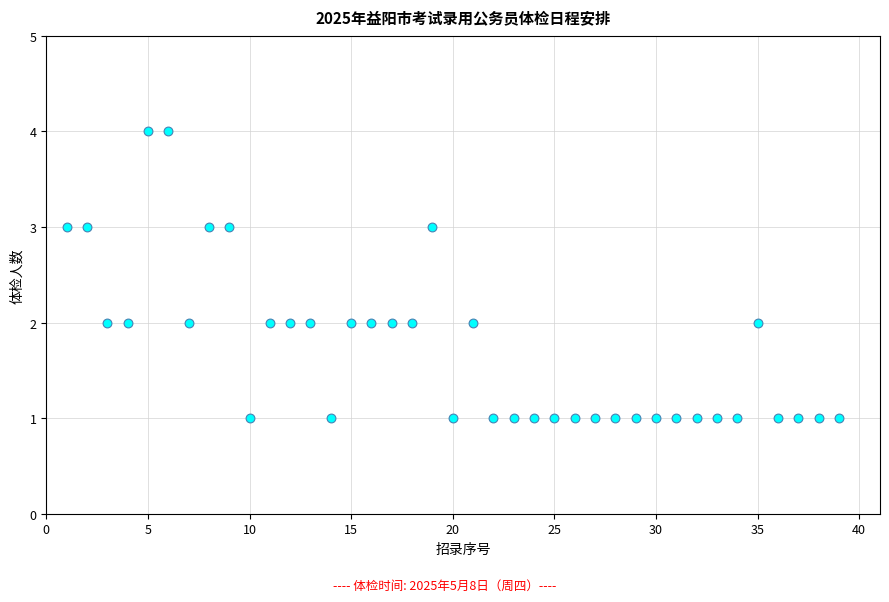

What is the range of Y values (max minus min)?

3